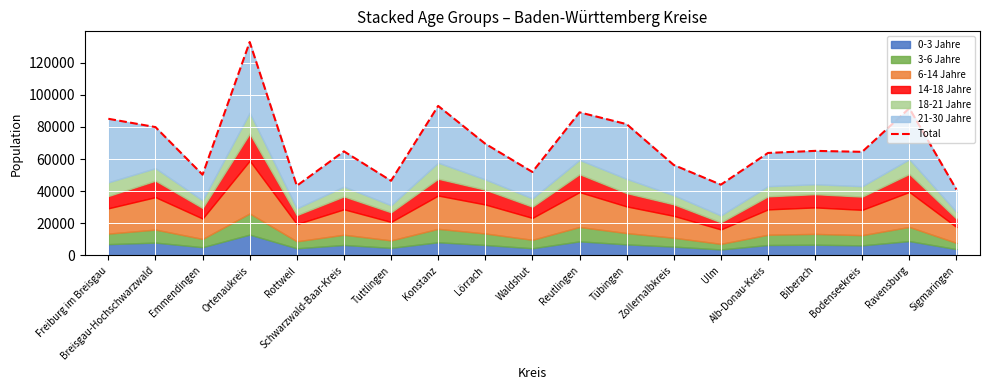

What is the value of the 2nd point from the left?

79939